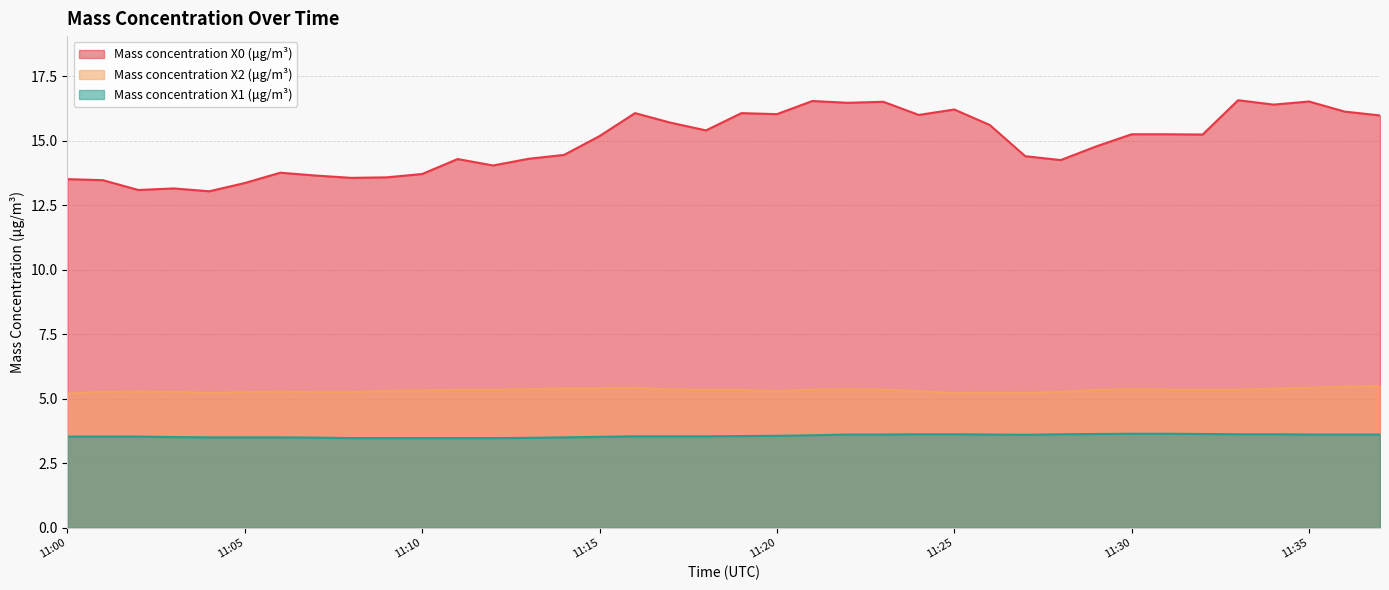

What is the approximate value of Mass concentration X0 (μg/m³) at 11:02?

13.1